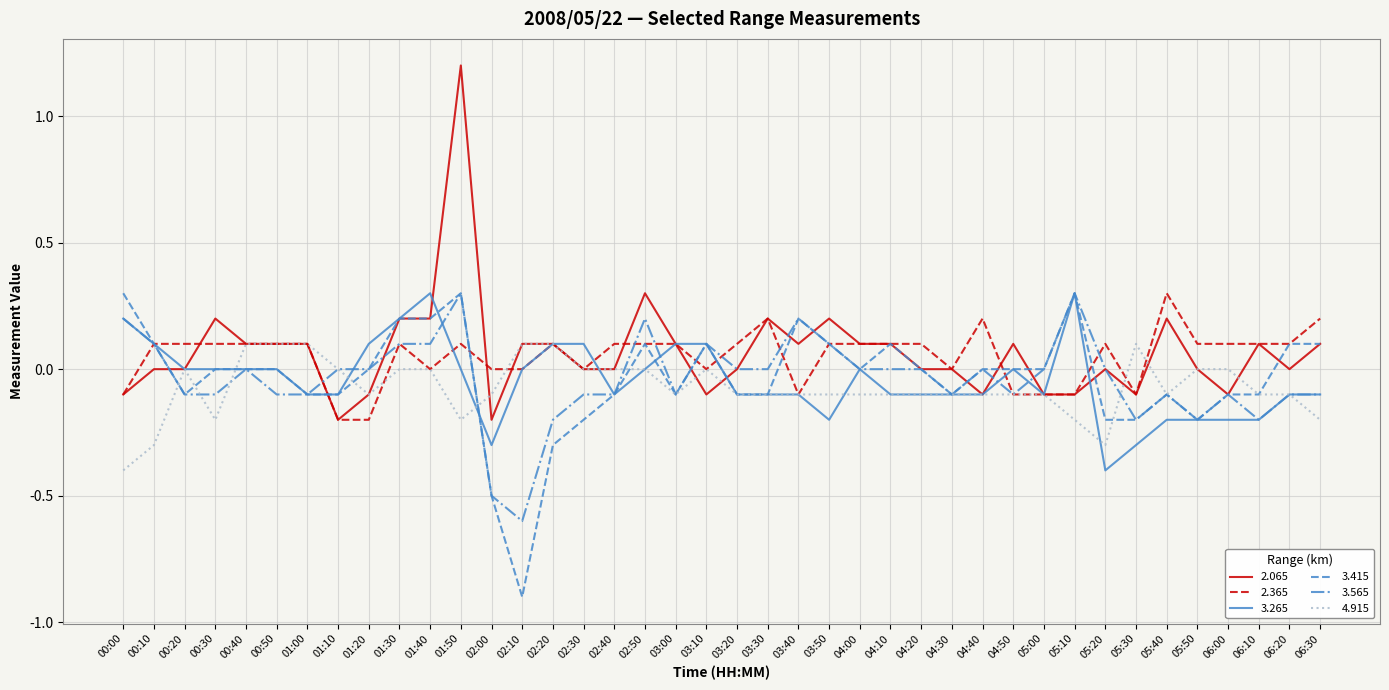

At which label does 2.365 reach its peak?

05:40